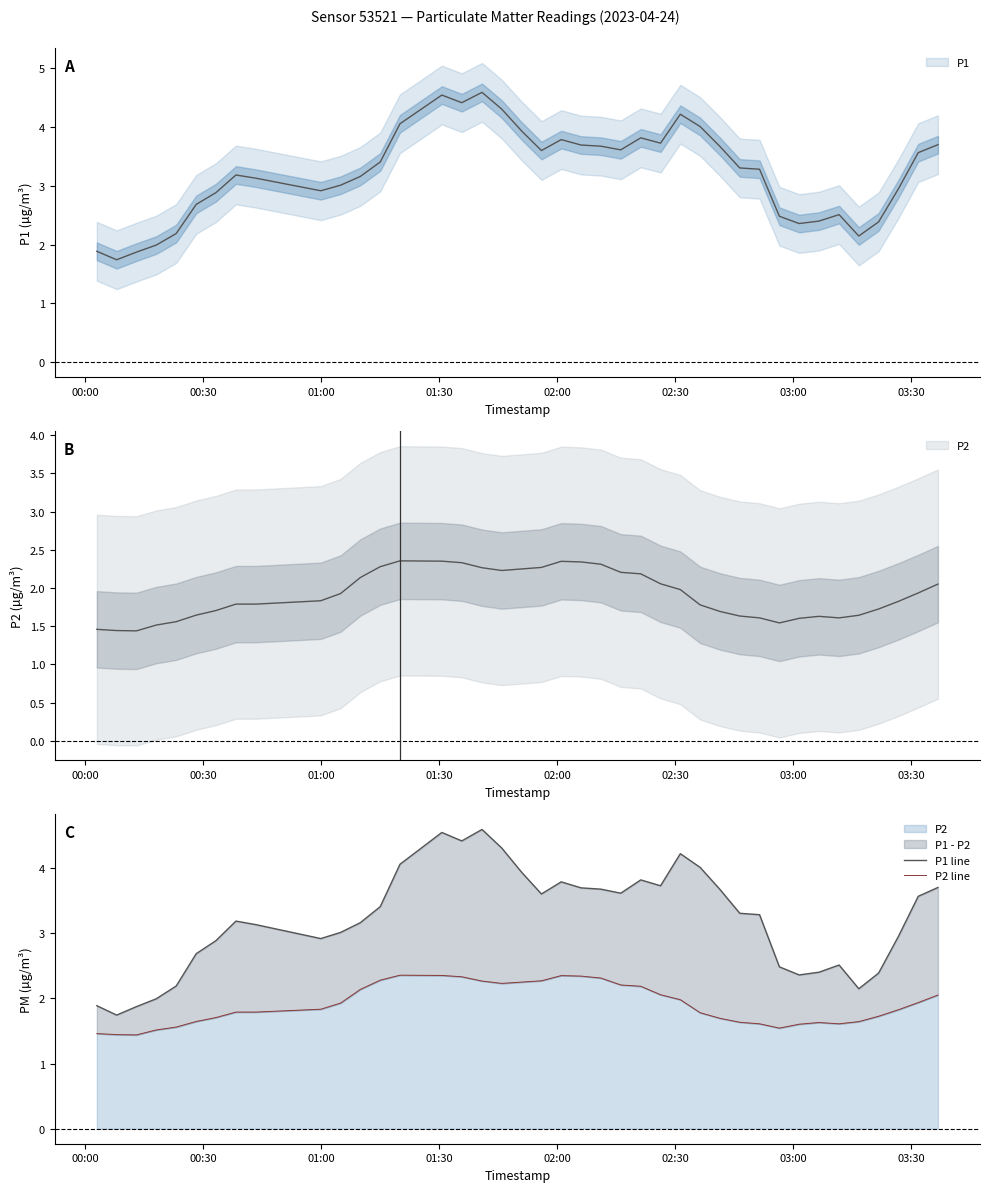

True or false: P2 line and P1 line intersect in this chart.

False